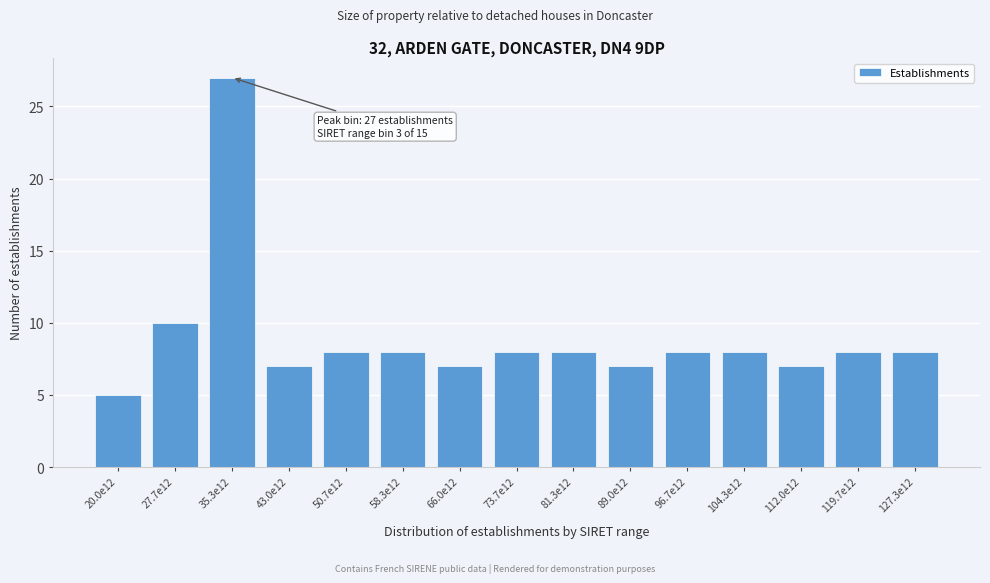

Reading left to right, transcribe all the data shown in this chart.

5	10	27	7	8	8	7	8	8	7	8	8	7	8	8